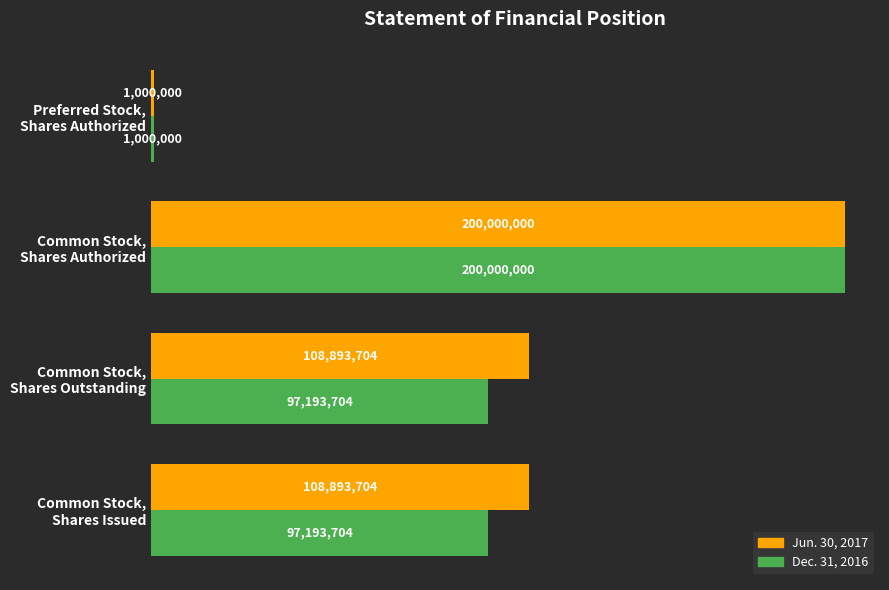

What are all the series names shown in the legend?

Jun. 30, 2017, Dec. 31, 2016